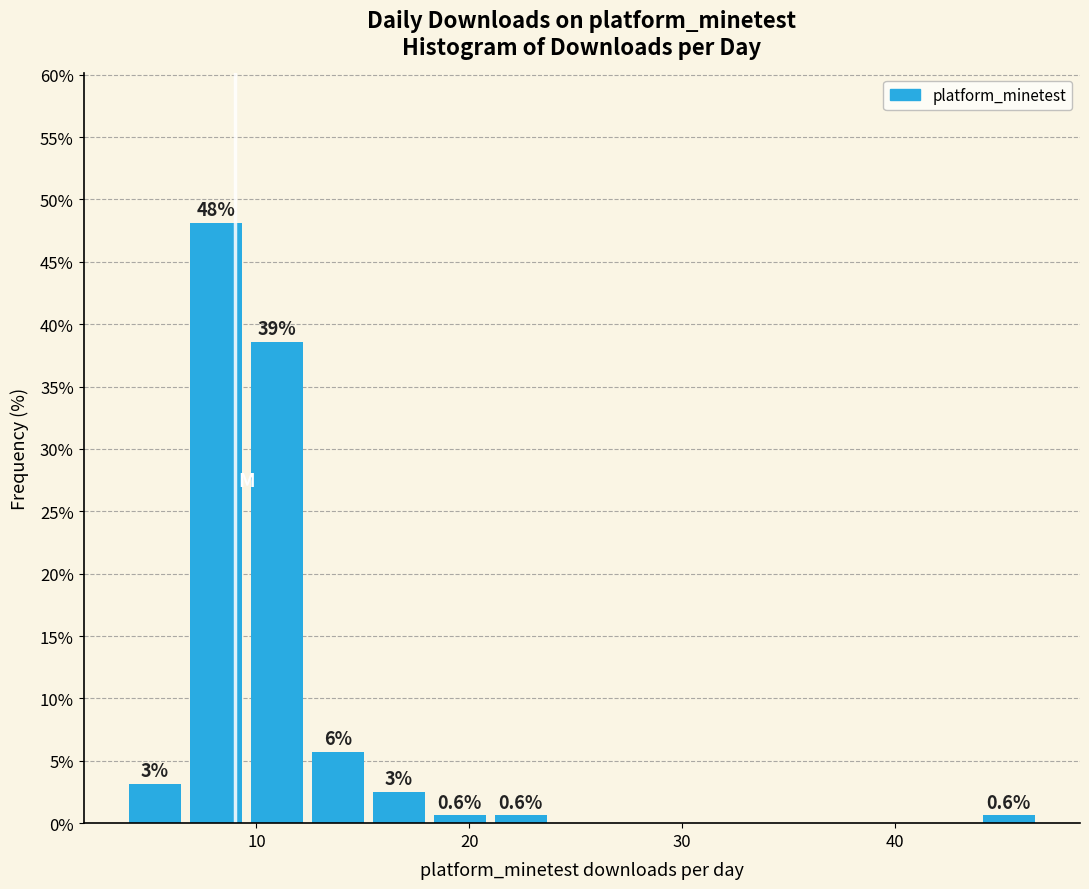

Around what value on the x-axis is the tallest bar? Give the approximate position of its centre, as read against the axis.

8